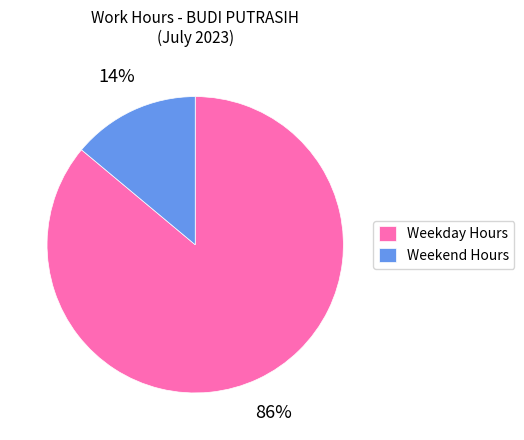

Does Weekday Hours represent more than half of the total?

Yes